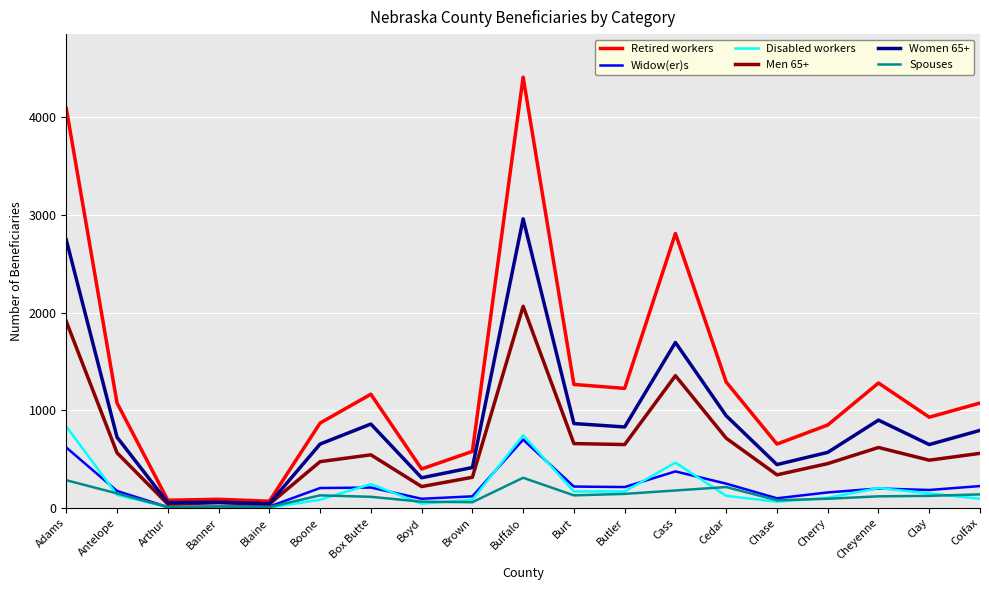

Between Antelope and Banner, which series saw the biggest shift?

Retired workers